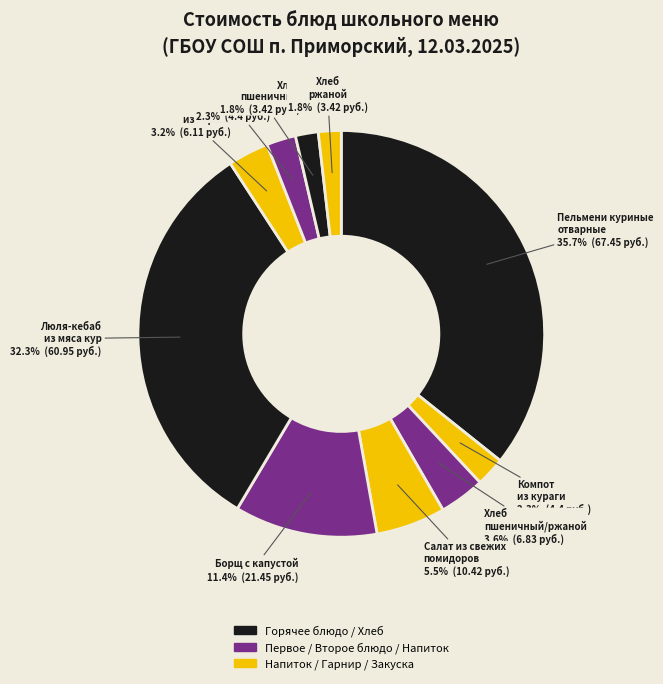

What is the ratio of the value at Компот из кураги to the value at Хлеб ржаной?

1.3